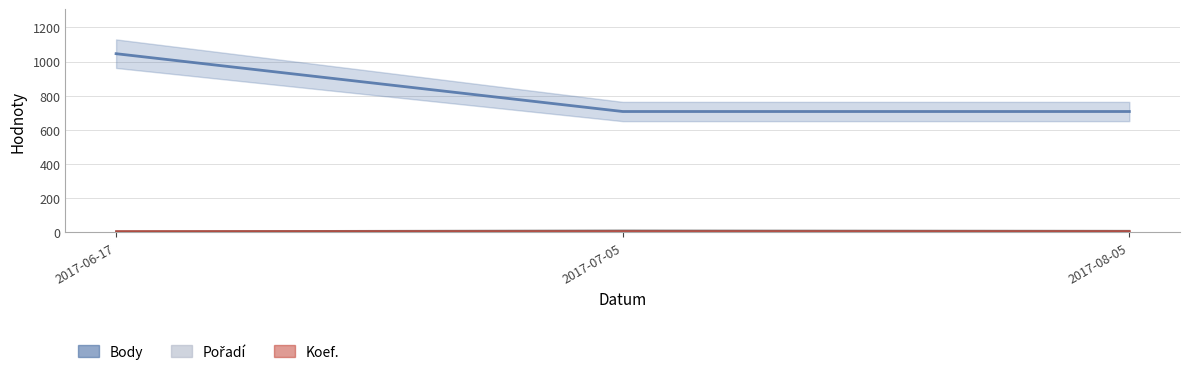

At how many categories does at least one series exceed 520?

3